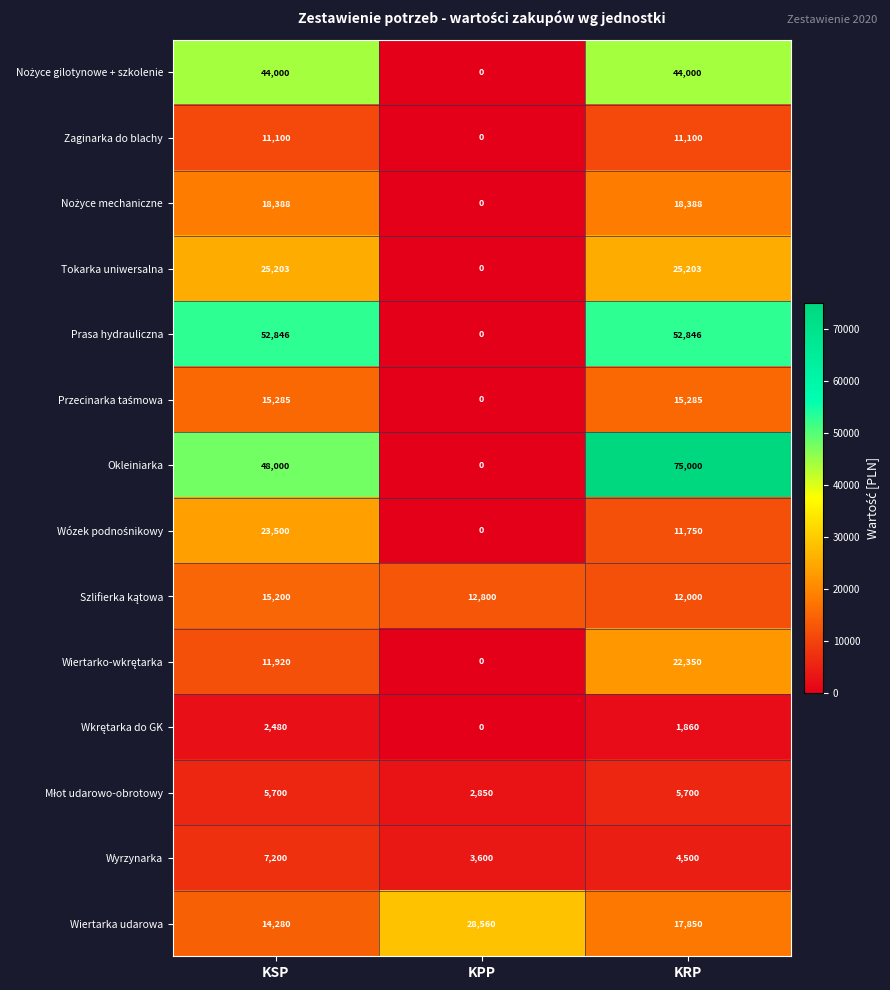

Between KSP and KRP, which series saw the biggest shift?

Okleiniarka